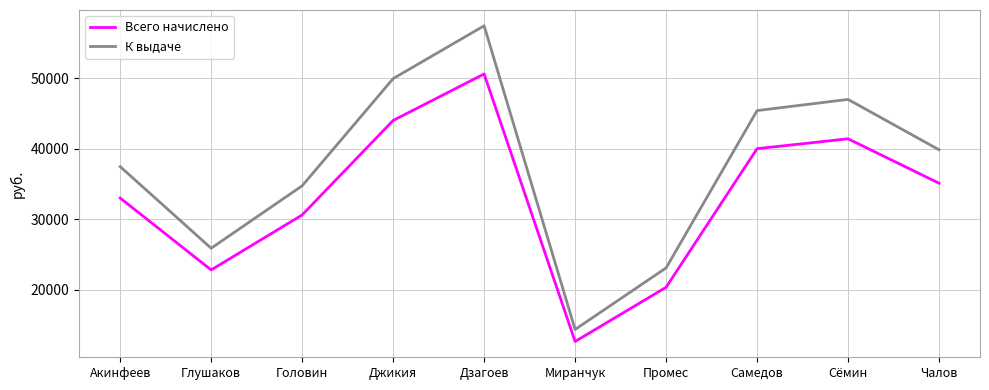

The К выдаче series shows 11548.5 at Головин. True or false?

False